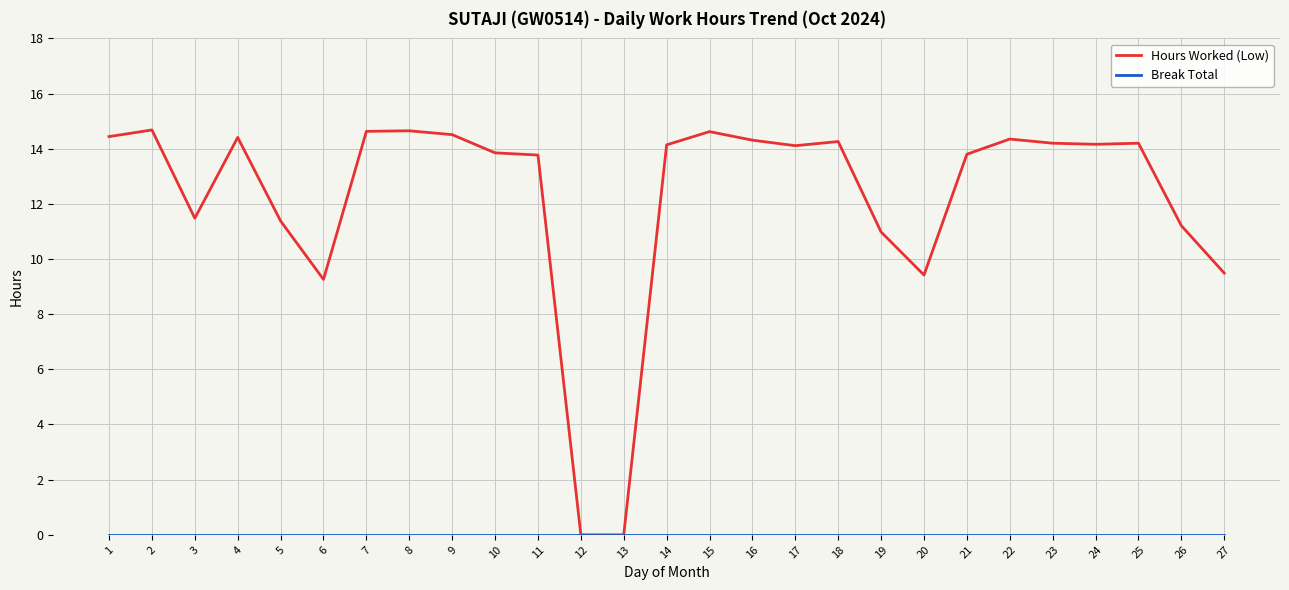

Where does the Hours Worked (Low) series first go above 14?

1